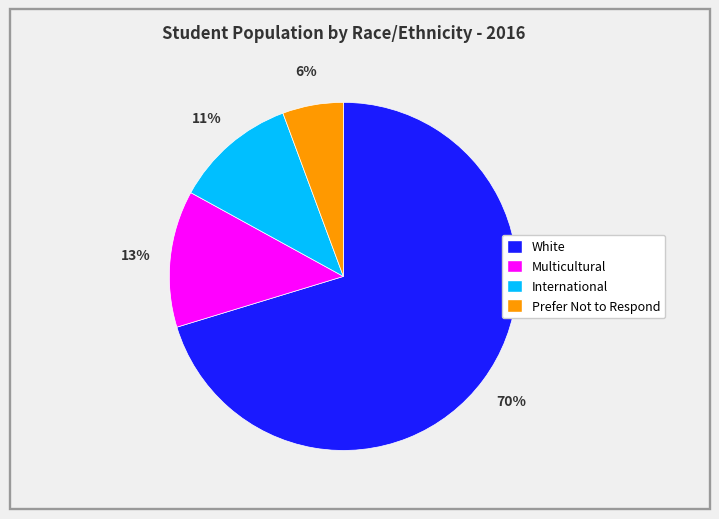

To the nearest percent, what is the combined percentage of Multicultural and White?

83%